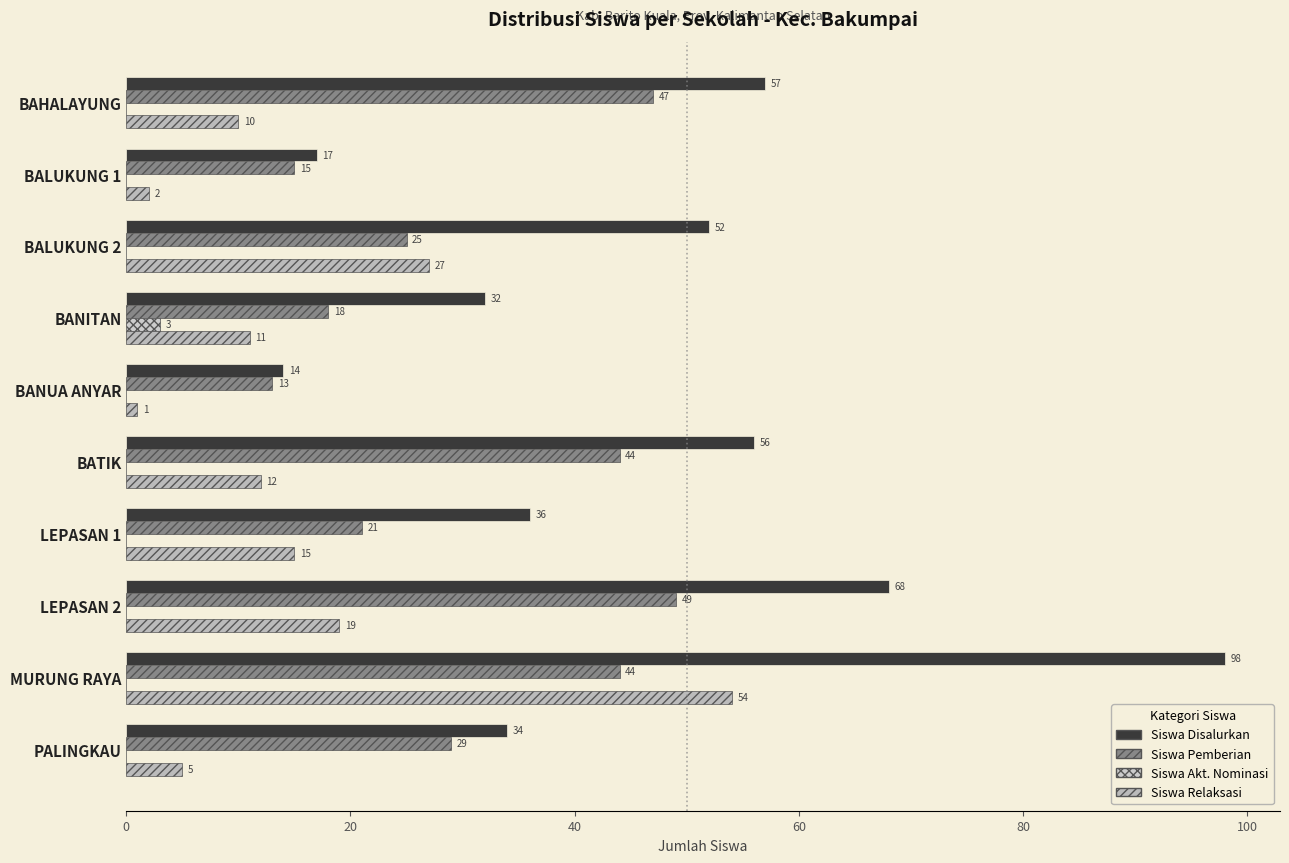

Which series has the largest total across all categories?

Siswa Disalurkan